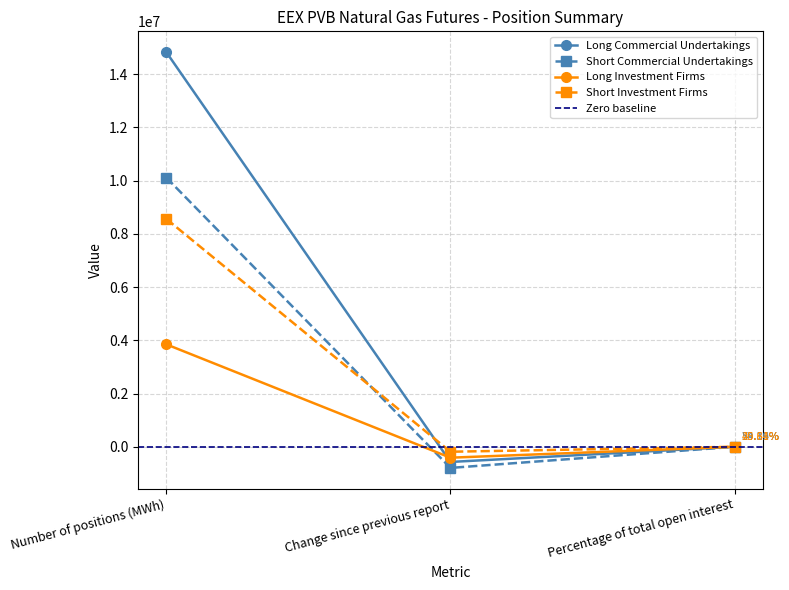

Reading left to right, transcribe all the data shown in this chart.

Long Commercial Undertakings: Number of positions (MWh)=14824768.0	Change since previous report=-569916.0	Percentage of total open interest=79.4
Short Commercial Undertakings: Number of positions (MWh)=10112388.0	Change since previous report=-793596.0	Percentage of total open interest=54.2
Long Investment Firms: Number of positions (MWh)=3848040.0	Change since previous report=-409680.0	Percentage of total open interest=20.6
Short Investment Firms: Number of positions (MWh)=8560420.0	Change since previous report=-186000.0	Percentage of total open interest=45.8